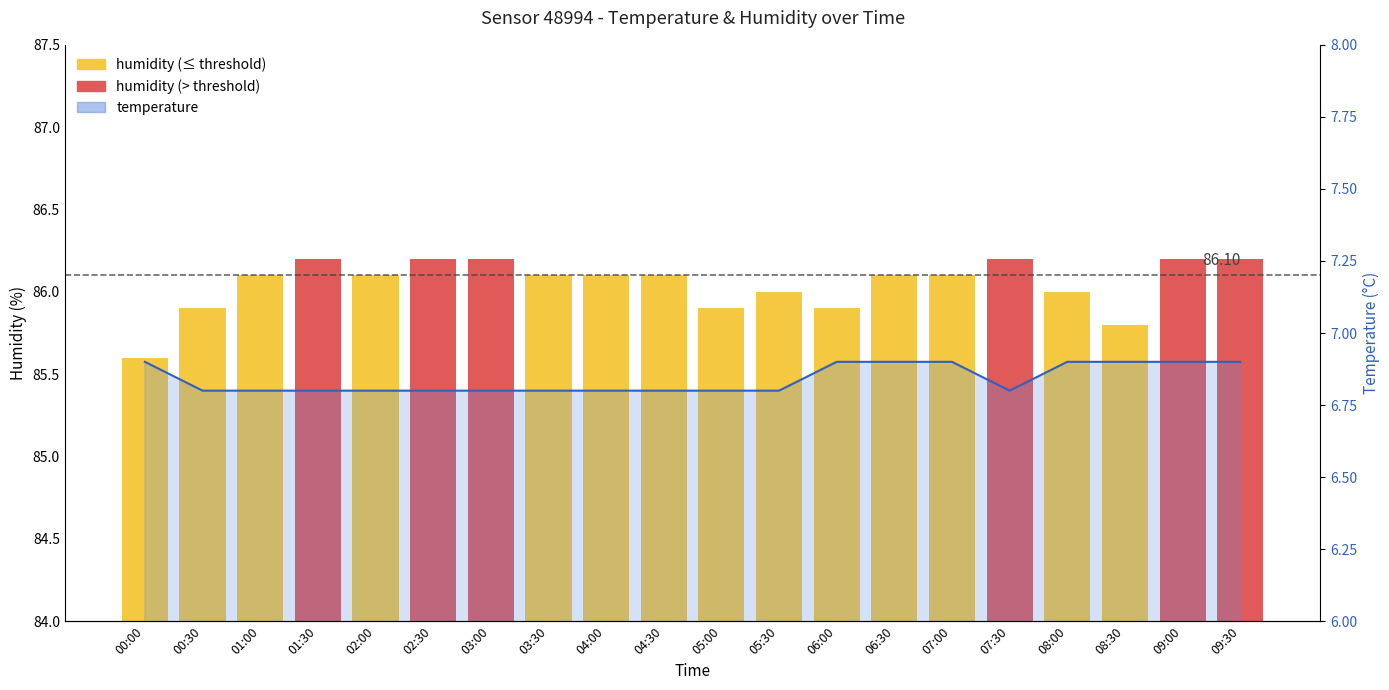

What value does the humidity series have at 01:00?

86.1